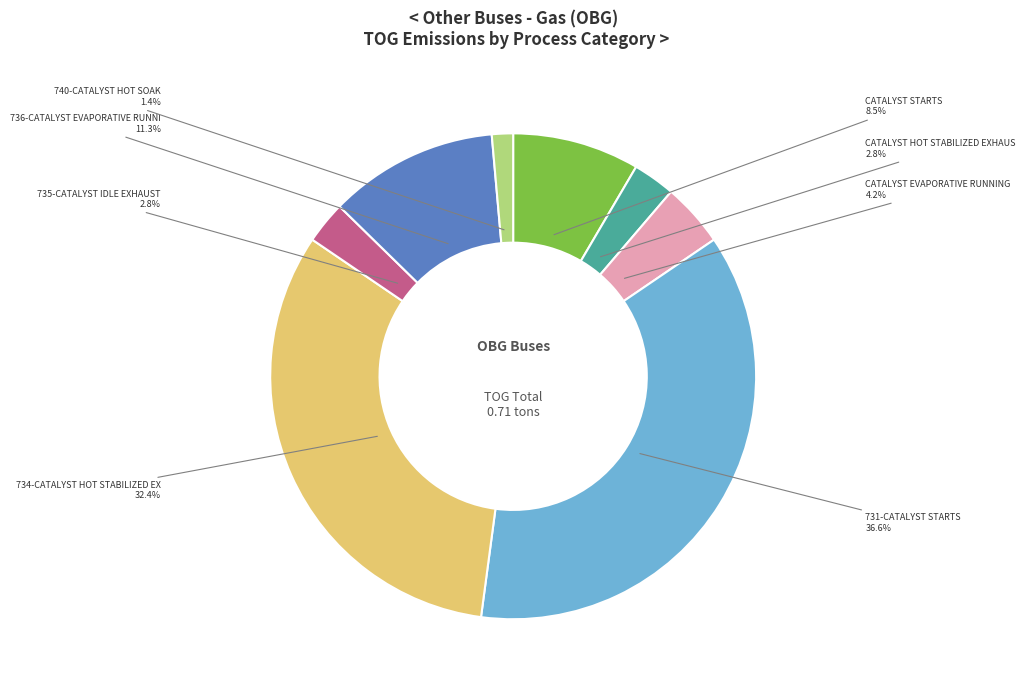

Which category has the biggest portion of the pie?

731-CATALYST STARTS